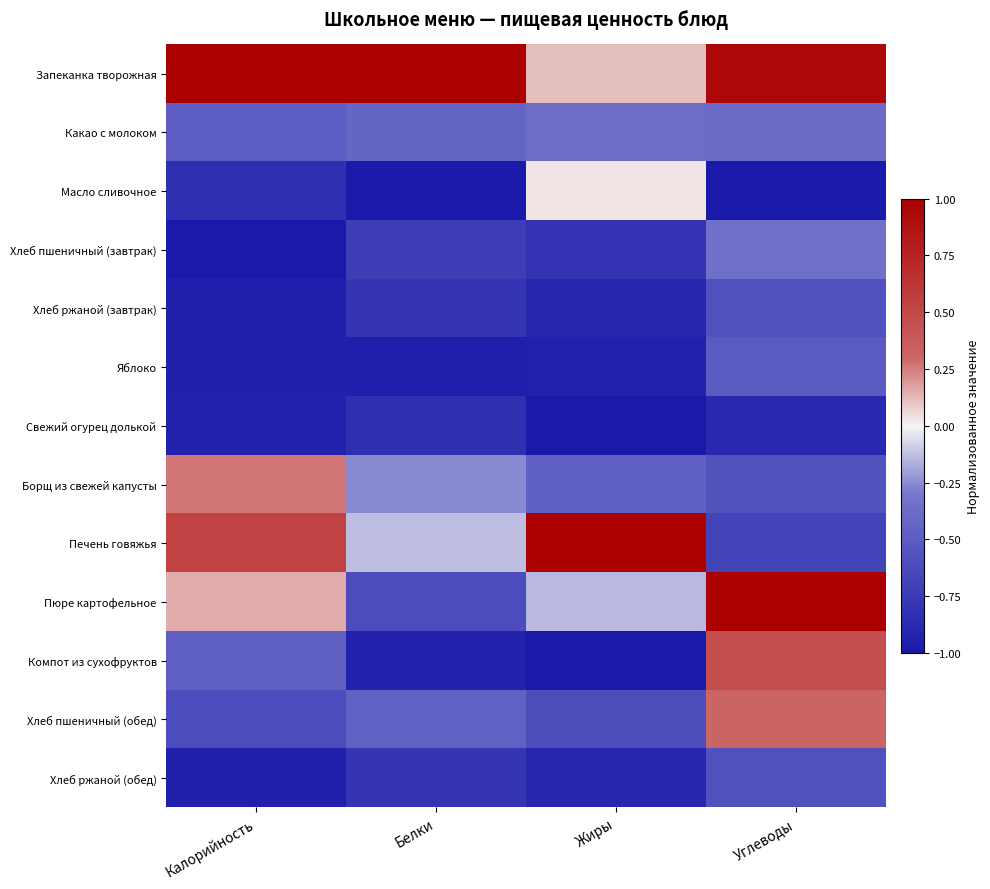

Which series changed the most between Белки and Углеводы?

Пюре картофельное